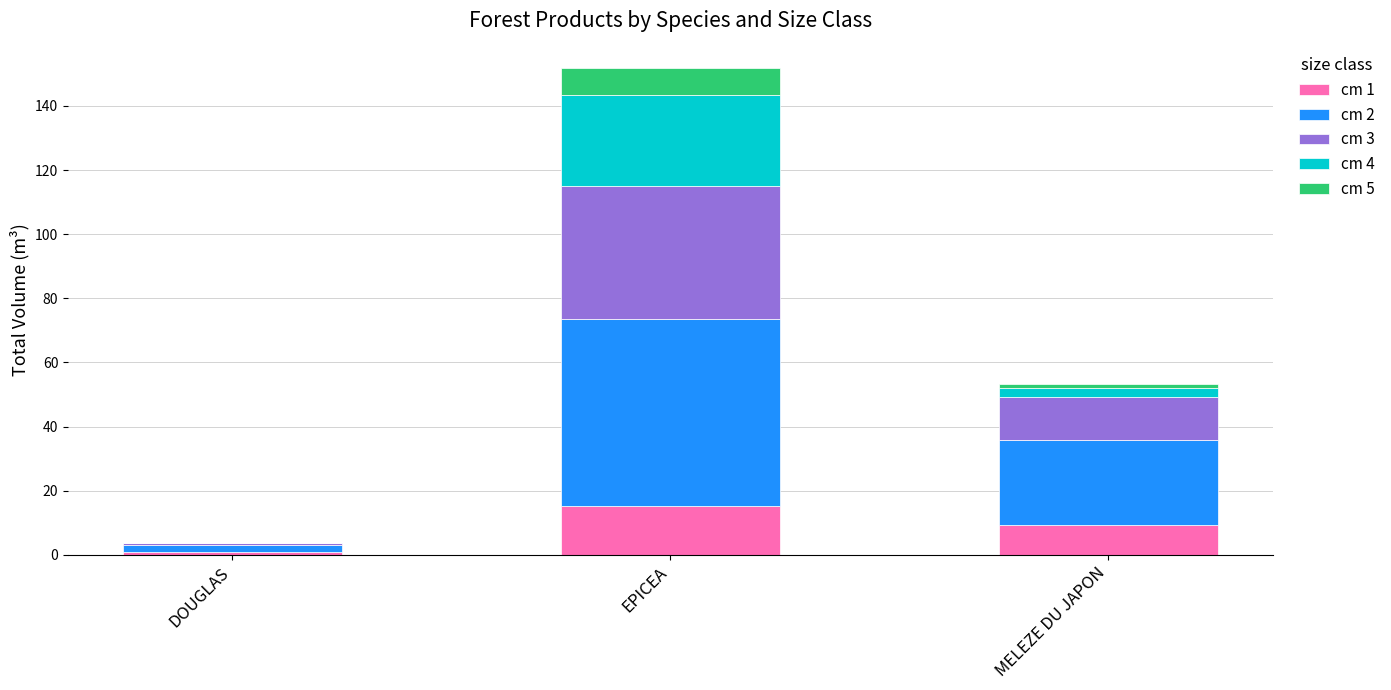

At which category is the sum across all series the highest?

EPICEA